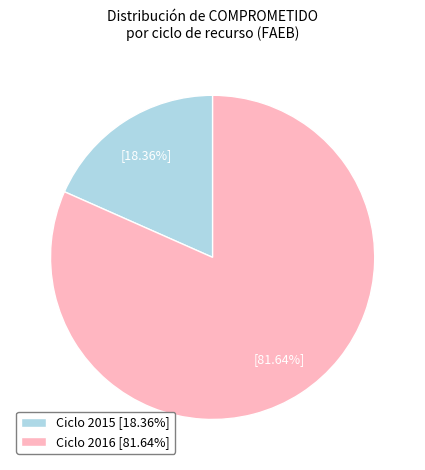

Which has a higher value, Ciclo 2016 [81.64%] or Ciclo 2015 [18.36%]?

Ciclo 2016 [81.64%]